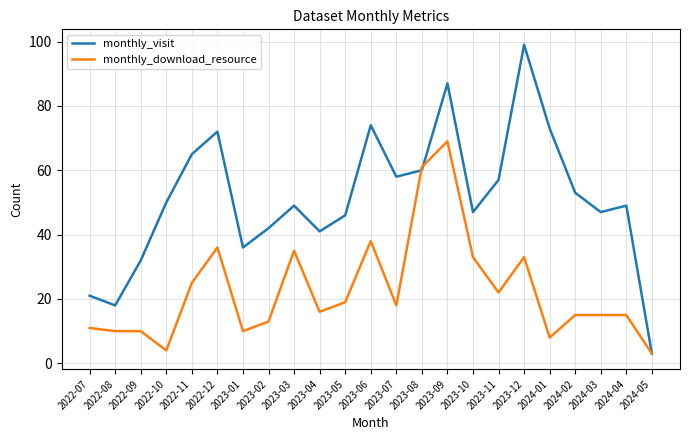

At how many categories does at least one series exceed 84?

2